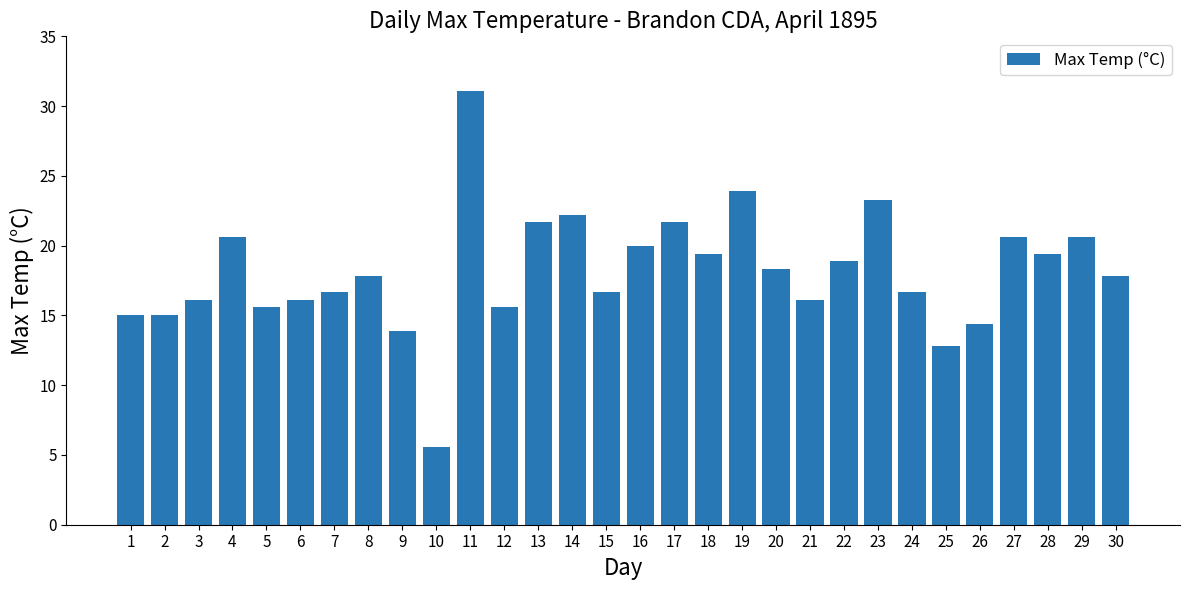

What is the value of the 11th bar from the left?

31.1